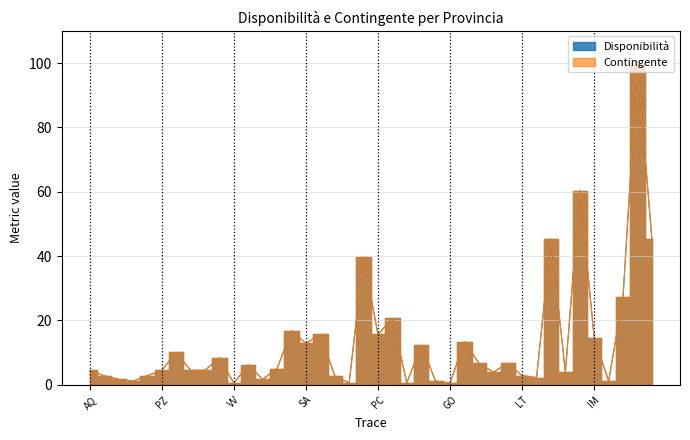

Which series has the largest range (max minus min)?

Disponibilità